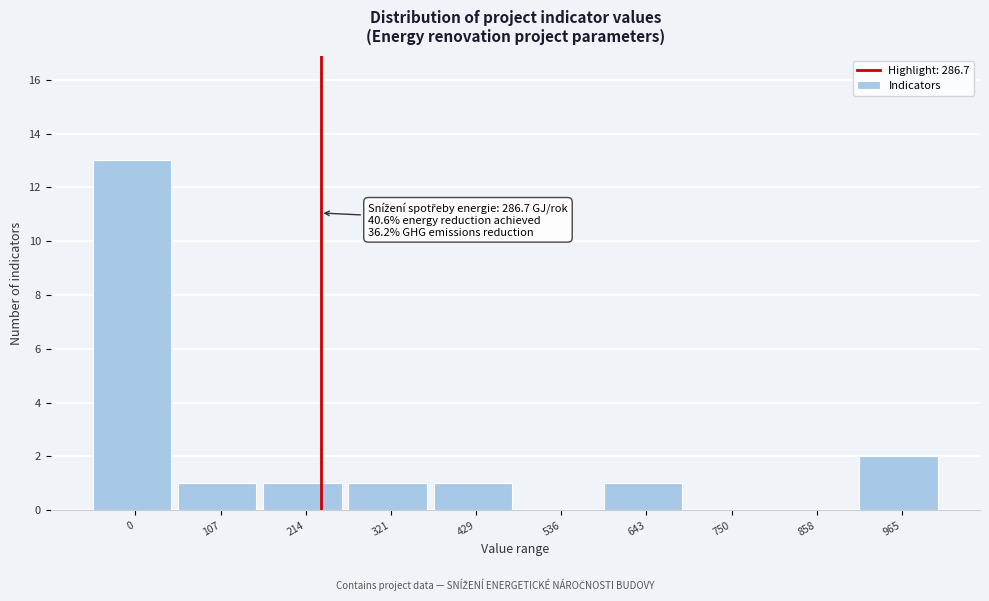

Reading left to right, what are all the values shown in this chart?

0=13	107=1	214=1	321=1	429=1	536=0	643=1	750=0	858=0	965=2